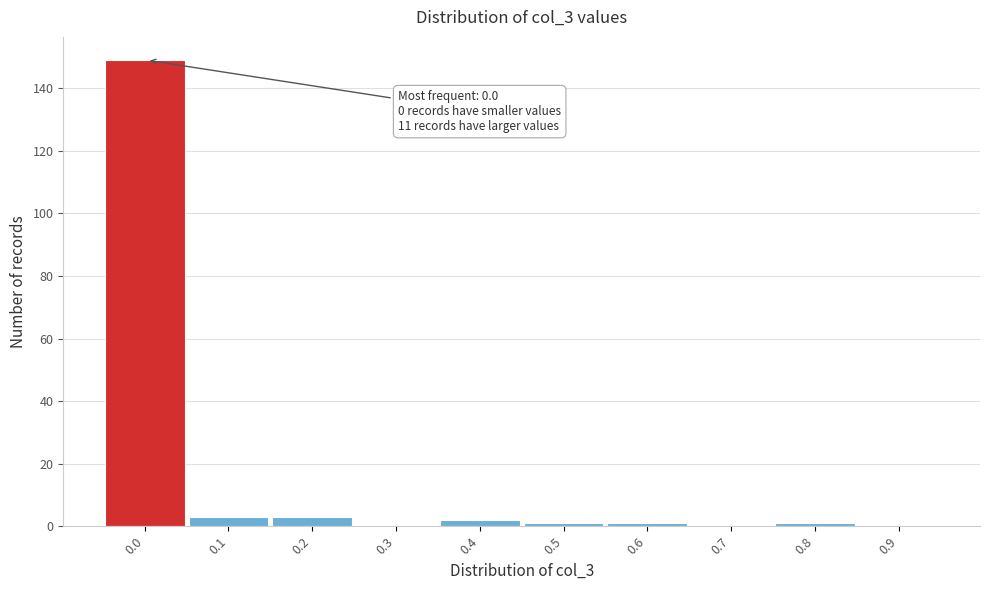

Reading right to left, what are all the values shown in this chart?

0.9=0	0.8=1	0.7=0	0.6=1	0.5=1	0.4=2	0.3=0	0.2=3	0.1=3	0.0=149